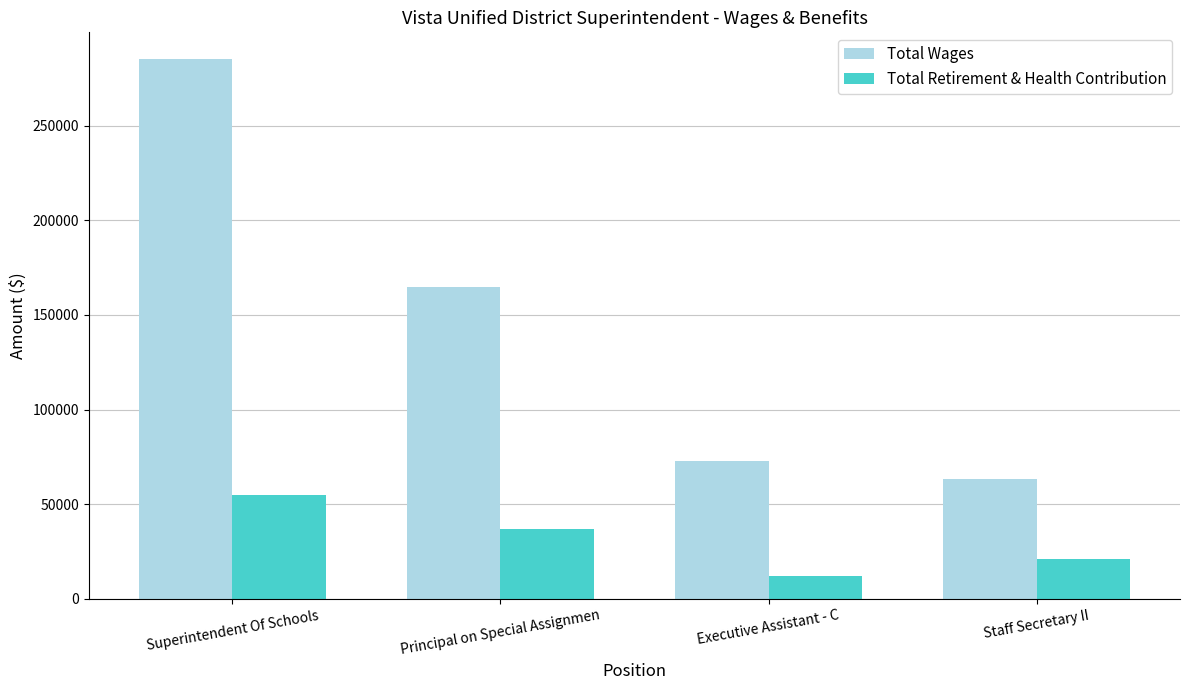

What is the average value of the Total Wages series?

146633